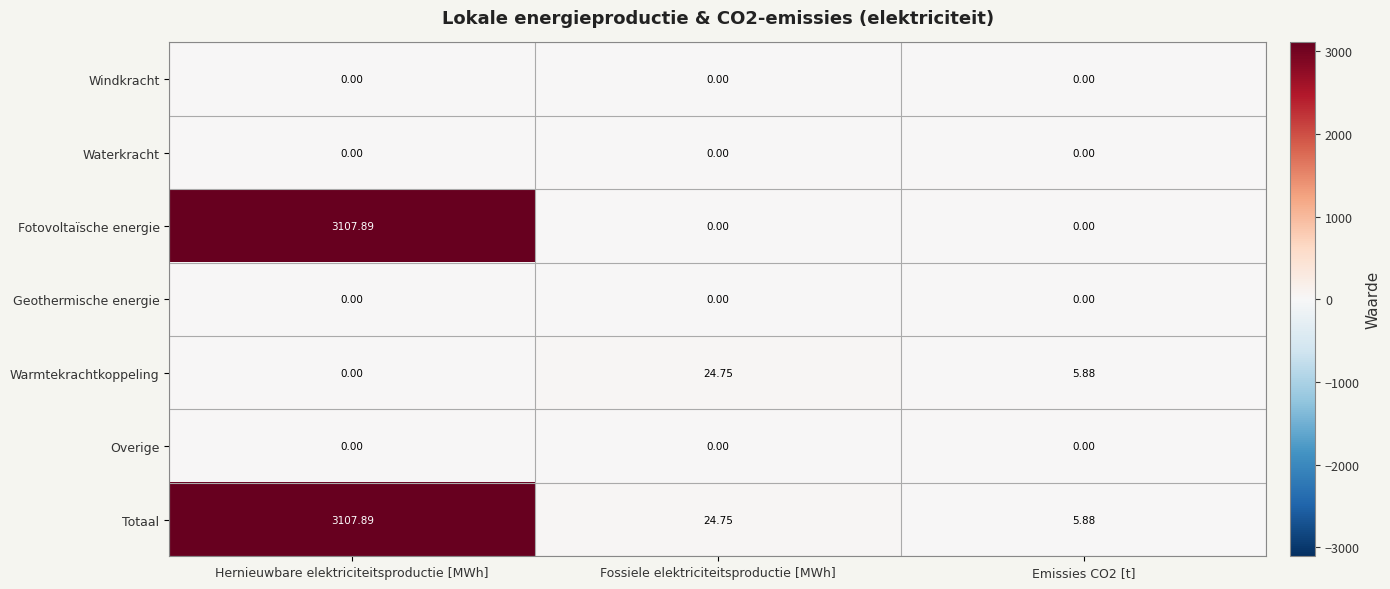

How many distinct data groups are displayed?

7